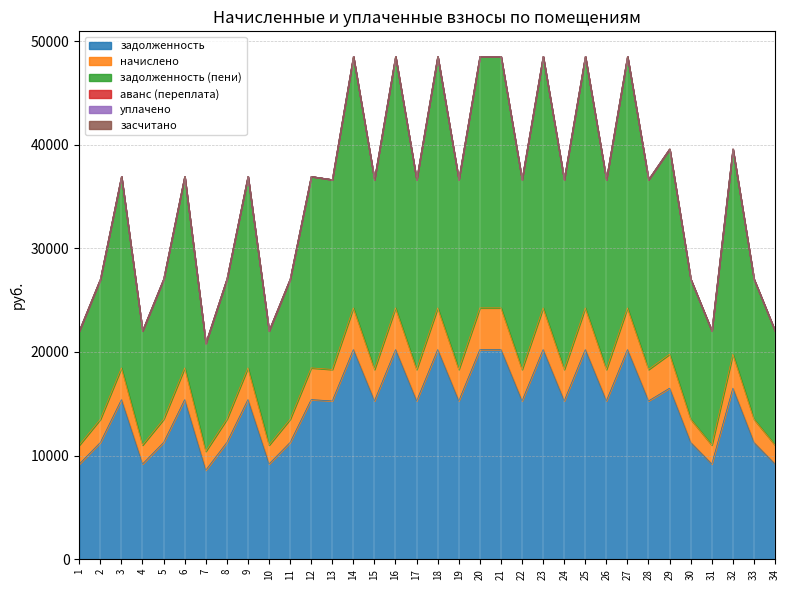

Where does the начислено series first go above 18315?

3